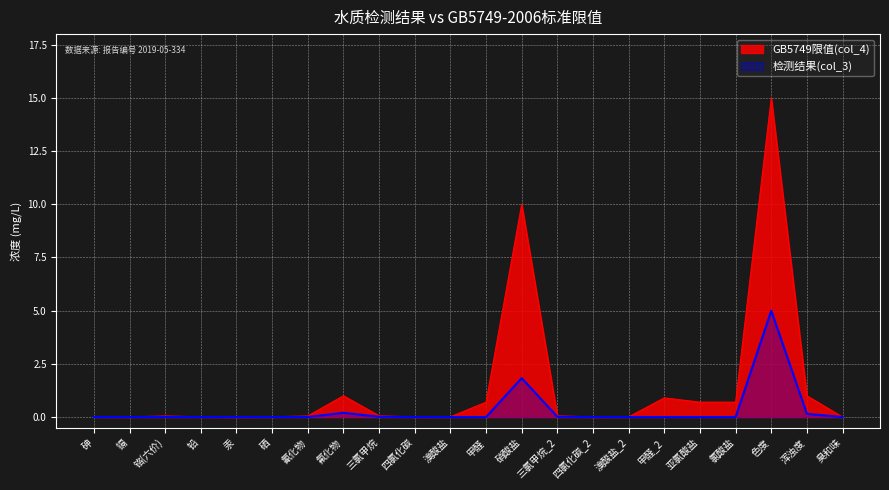

The value of 检测结果(col_3) at 氰化物 is 0.0. True or false?

False